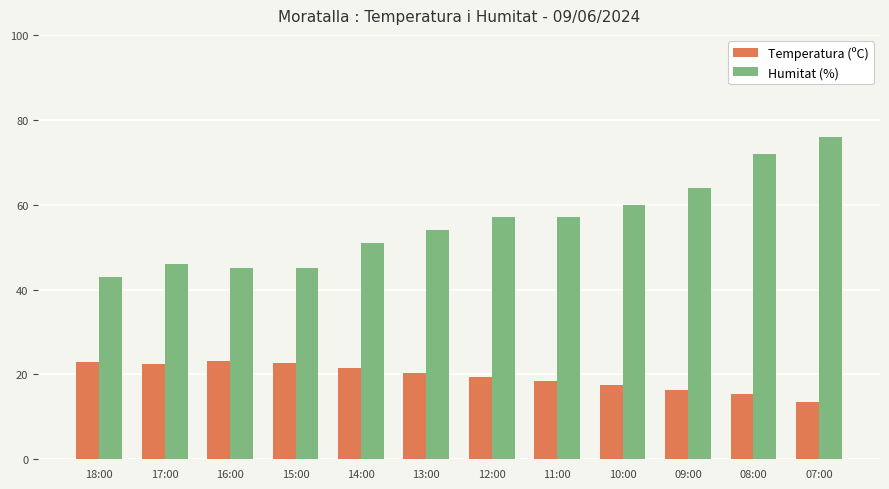

The Humitat (%) series shows 100.2 at 12:00. True or false?

False